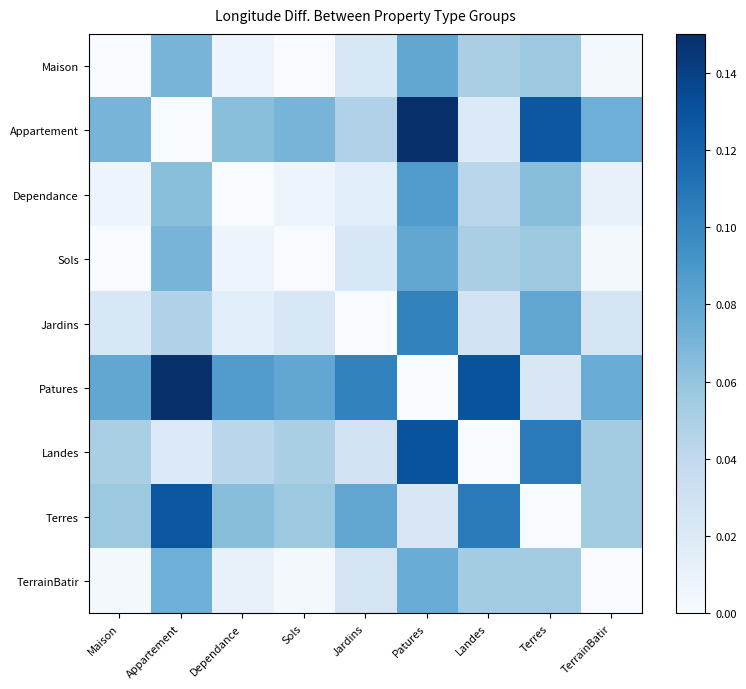

At how many categories does at least one series exceed 0?

9